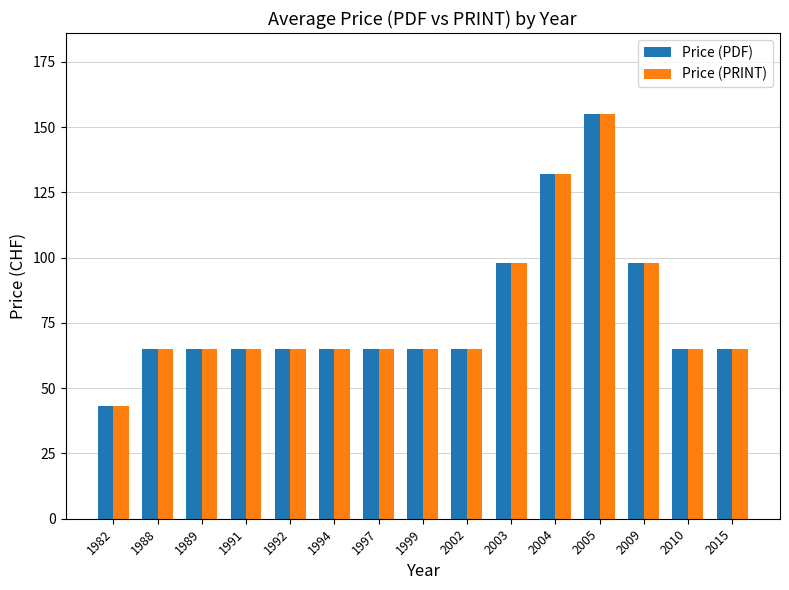

Reading right to left, what are all the values shown in this chart?

Price (PDF): 65	65	98	155	132	98	65	65	65	65	65	65	65	65	43
Price (PRINT): 65	65	98	155	132	98	65	65	65	65	65	65	65	65	43